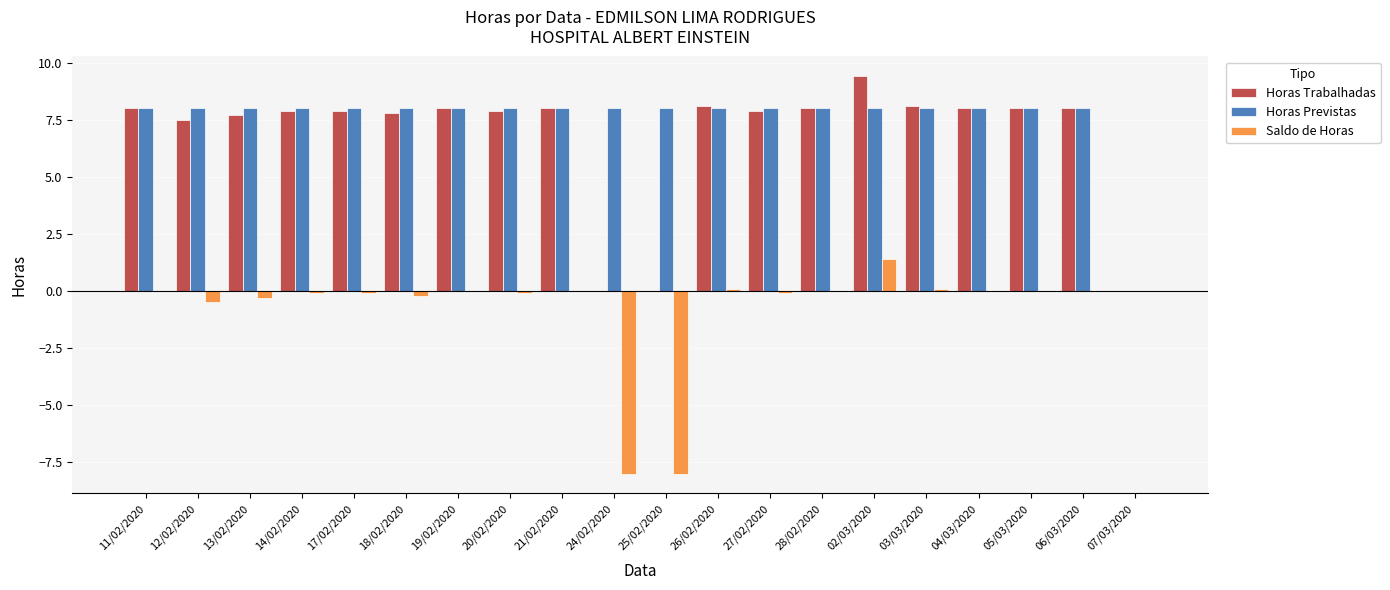

What is the average value of the Saldo de Horas series?

-0.8